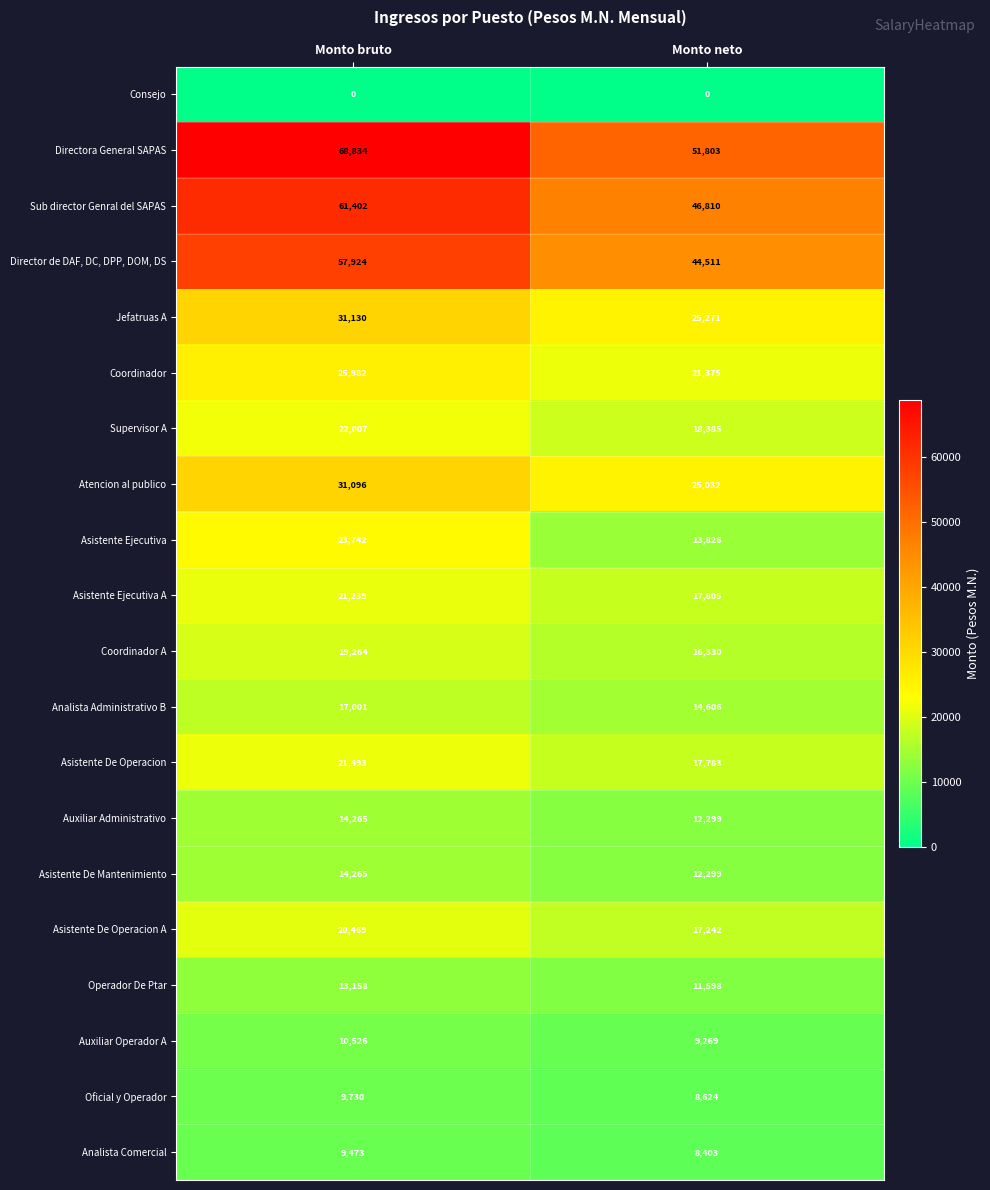

Is it true that Oficial y Operador equals 8624 at Monto neto?

True